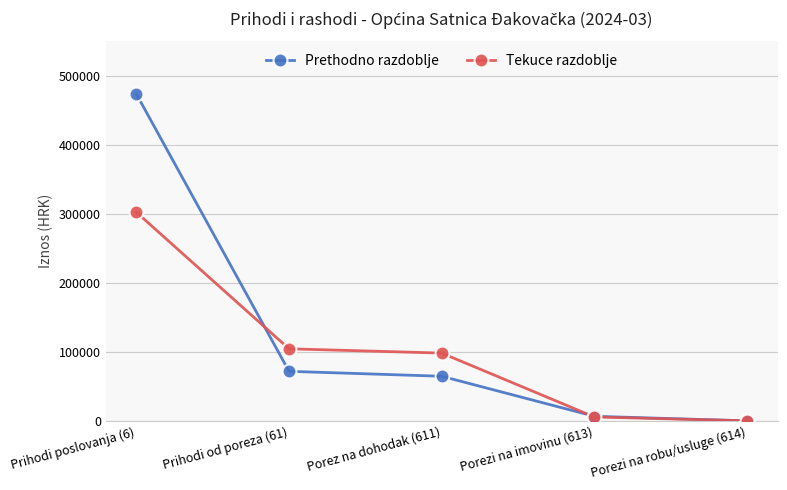

What is the sum of all Tekuce razdoblje values?

511976.1